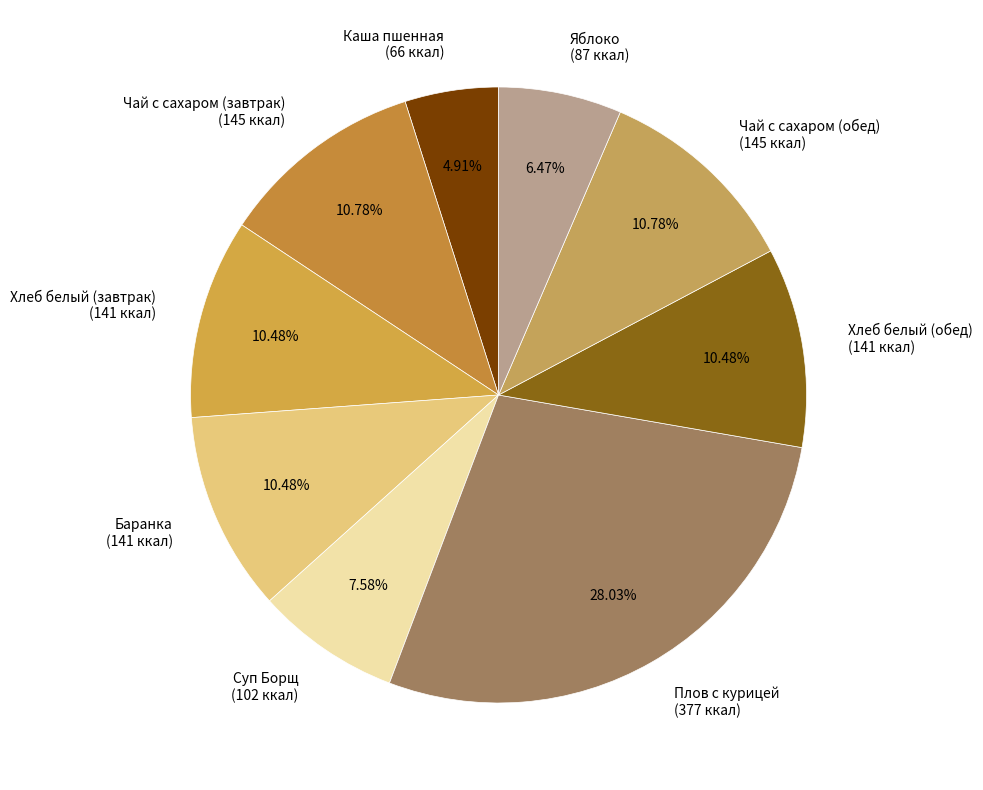

To the nearest percent, what portion does Плов с курицей represent?

28%